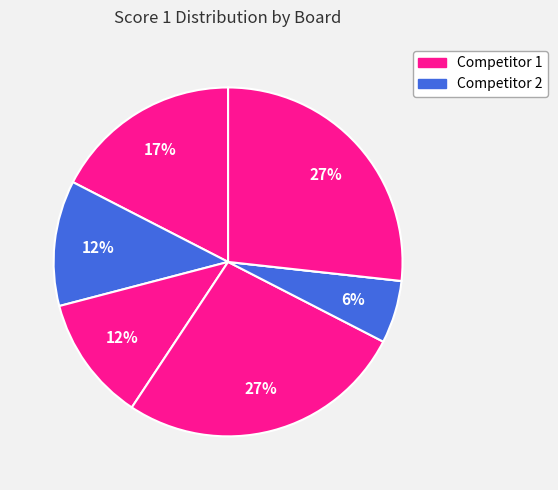

Count the number of slices in the pie.

7